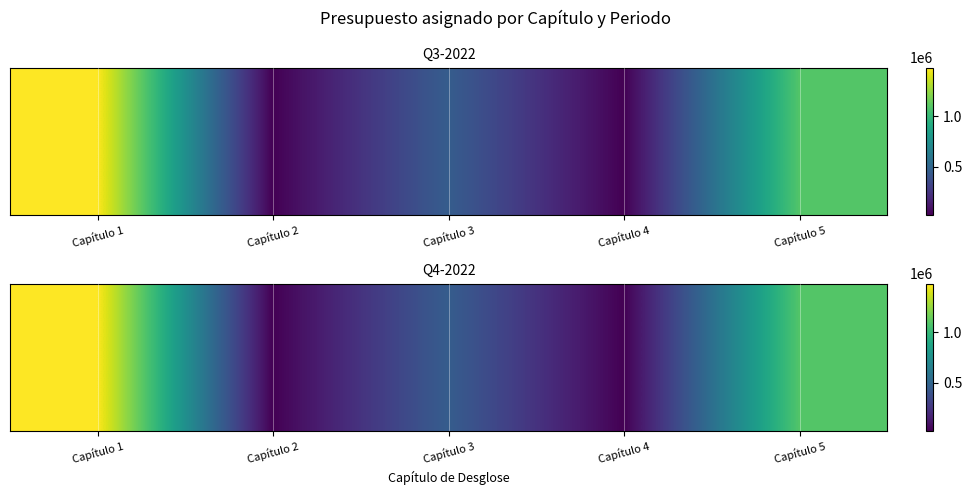

Reading left to right, list all the values displayed in this chart.

Capítulo 1=1480110.2	Capítulo 2=27460.5	Capítulo 3=452153.7	Capítulo 4=26525.7	Capítulo 5=1088750.1